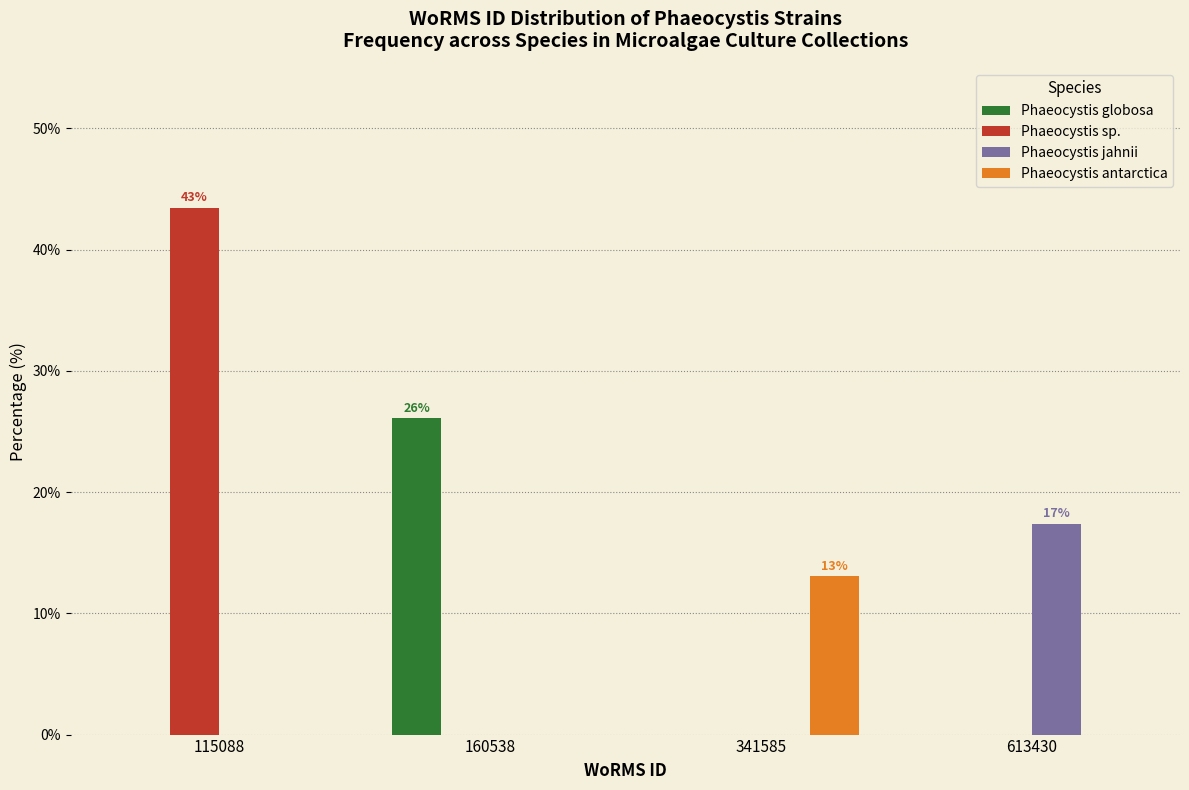

Reading right to left, what are all the values shown in this chart?

Phaeocystis globosa: 613430=0.0	341585=0.0	160538=26.1	115088=0.0
Phaeocystis sp.: 613430=0.0	341585=0.0	160538=0.0	115088=43.5
Phaeocystis jahnii: 613430=17.4	341585=0.0	160538=0.0	115088=0.0
Phaeocystis antarctica: 613430=0.0	341585=13.0	160538=0.0	115088=0.0